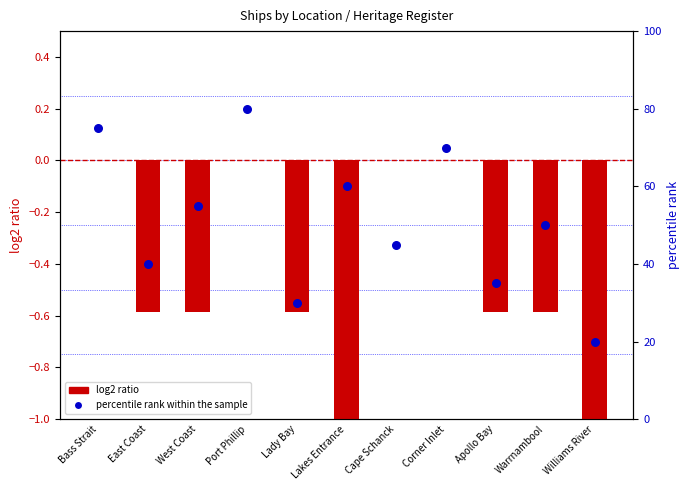

At which category is the sum across all series the highest?

Port Phillip